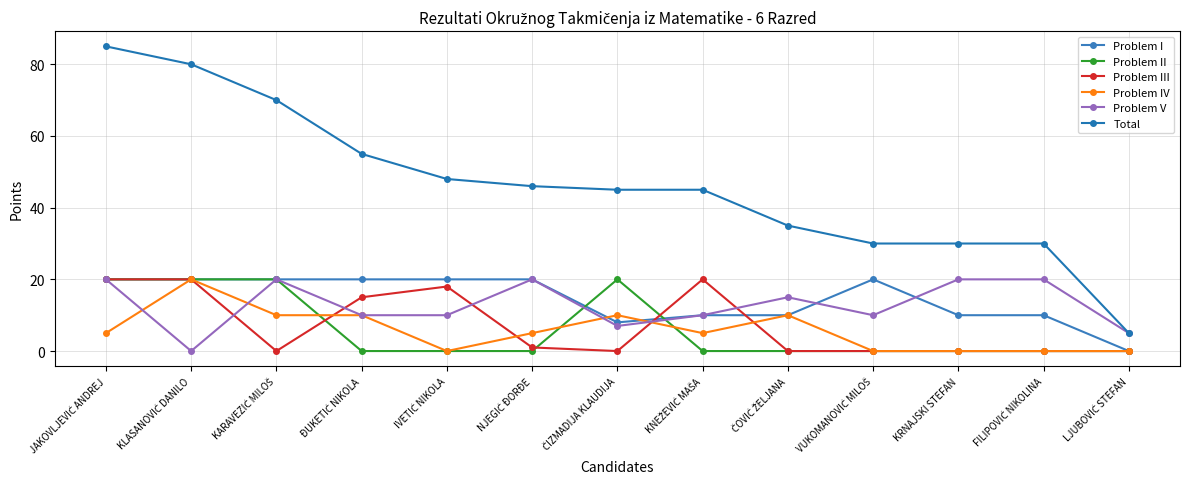

The value of Problem II at NJEGIĆ ĐORĐE is 9. True or false?

False